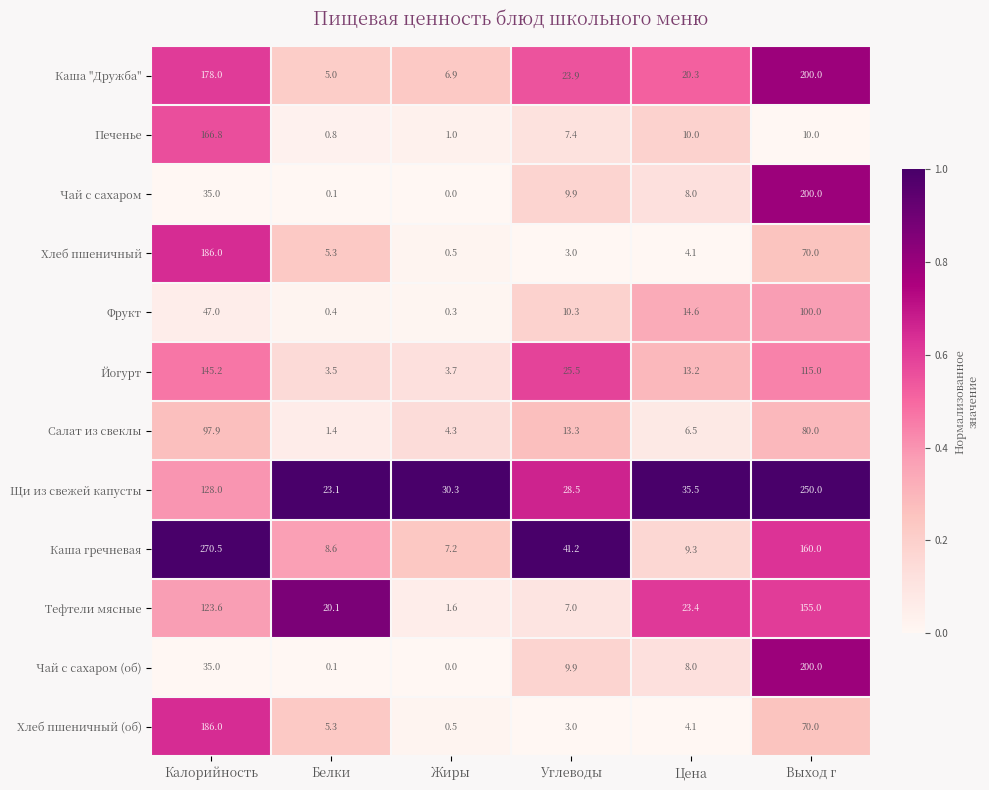

What is the spread (max minus min) of values at Калорийность?

235.5